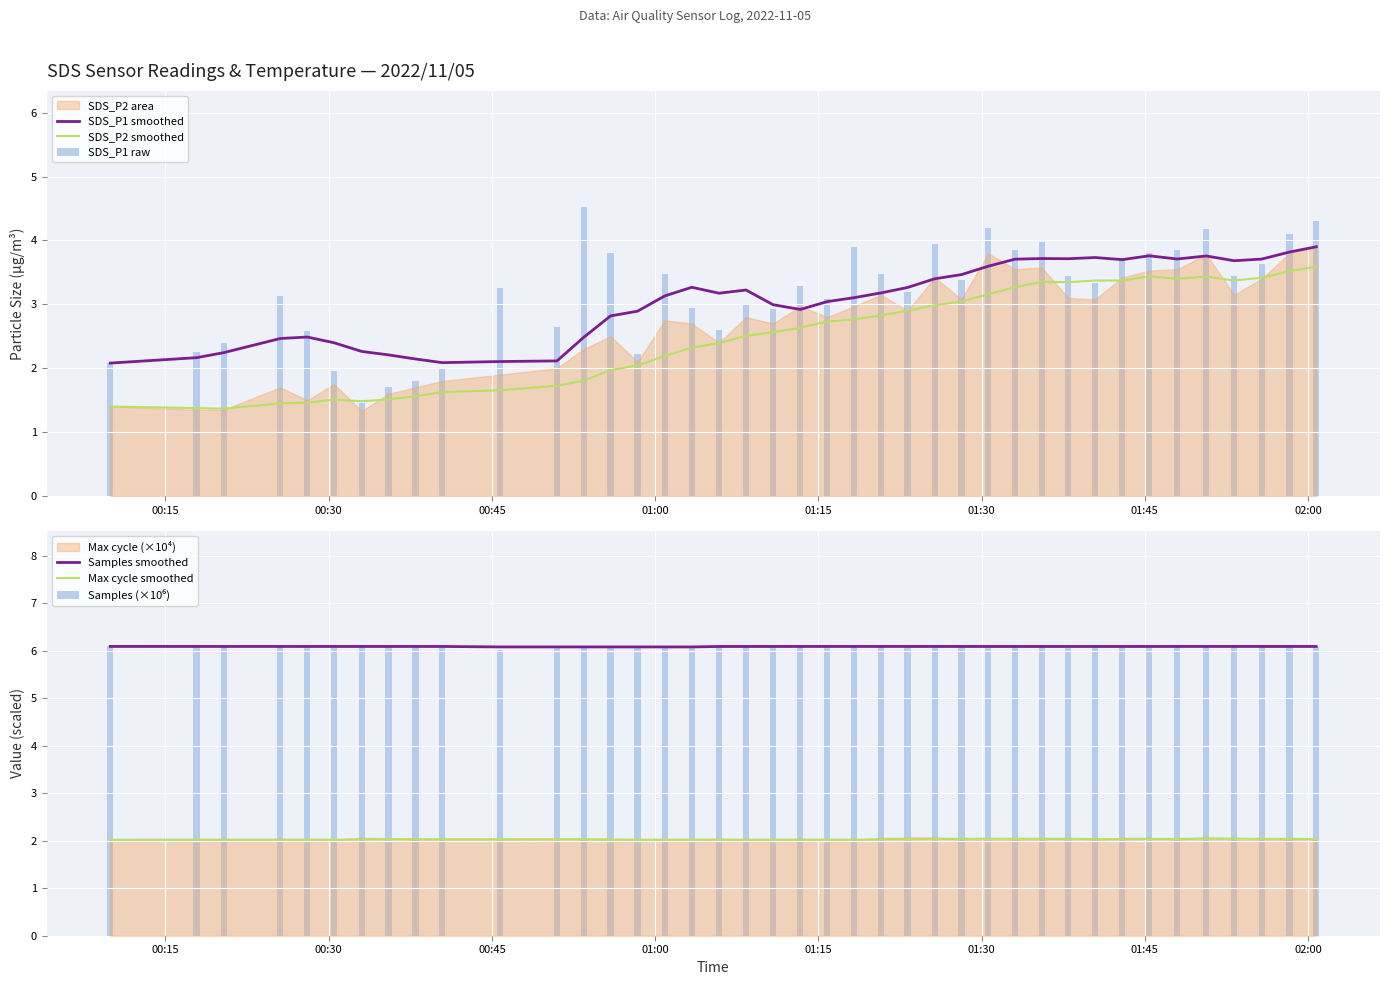

True or false: SDS_P1 smoothed and SDS_P2 smoothed intersect in this chart.

False